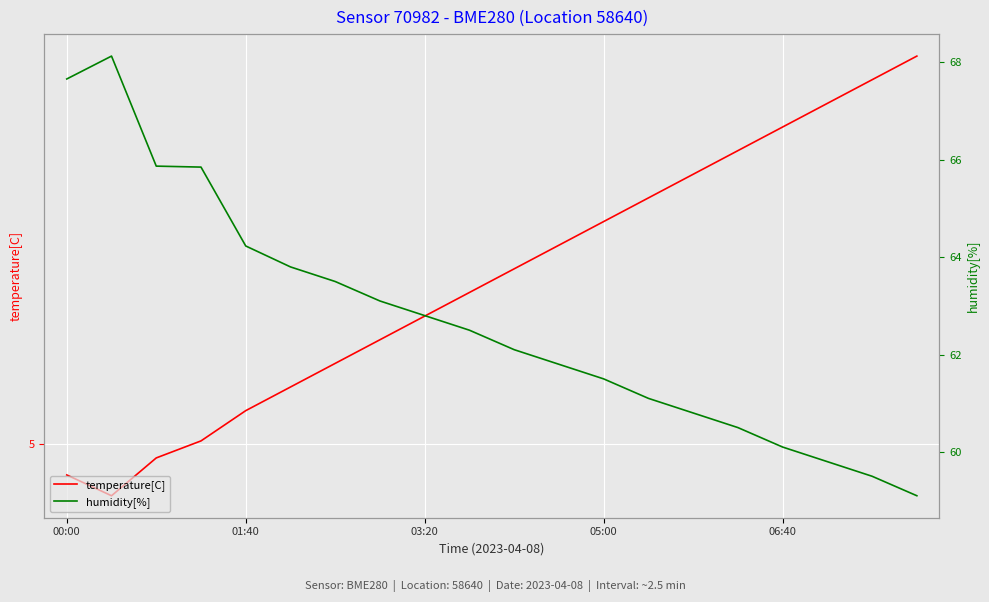

Read the humidity[%] value at 7.

63.1